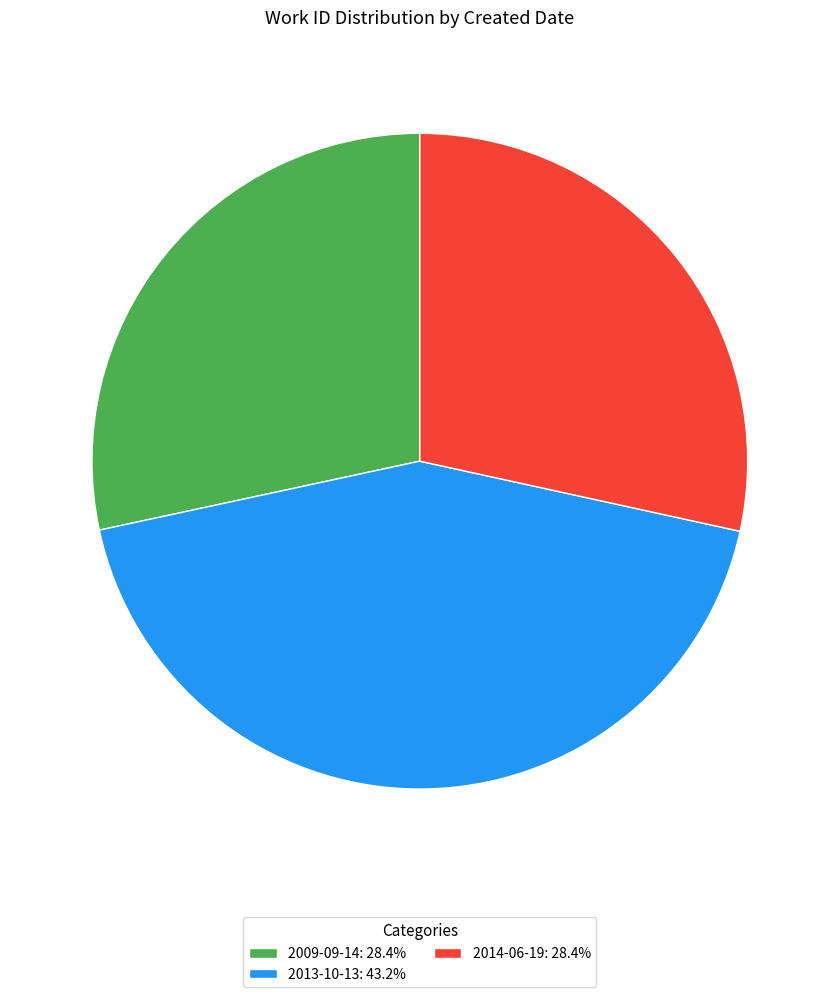

Approximately how many times larger is the value at 2009-09-14: 28.4% compared to 2013-10-13: 43.2%?

0.7